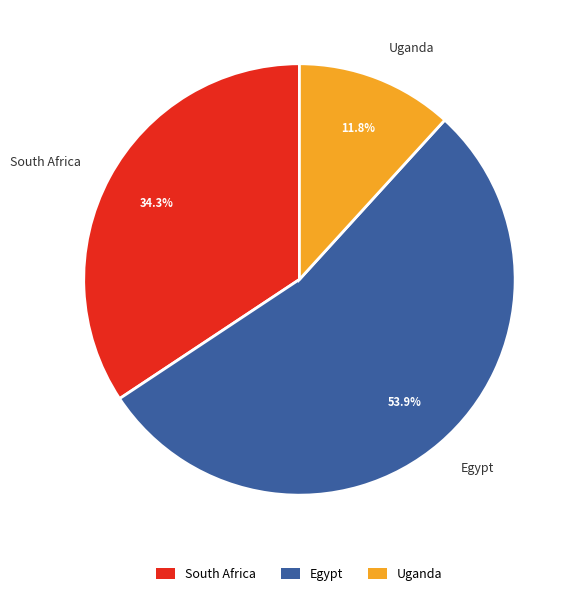

True or false: Egypt accounts for 66% of the total.

False